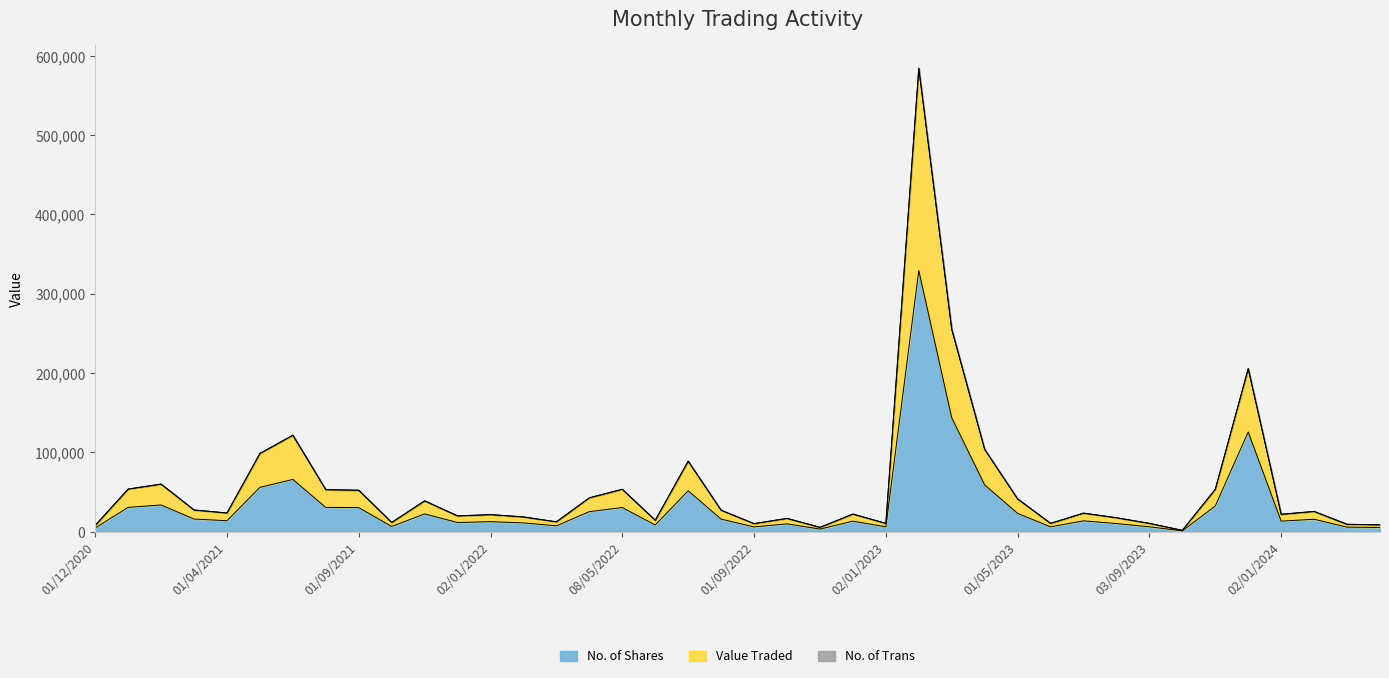

What is the highest value of the No. of Shares series?

329306